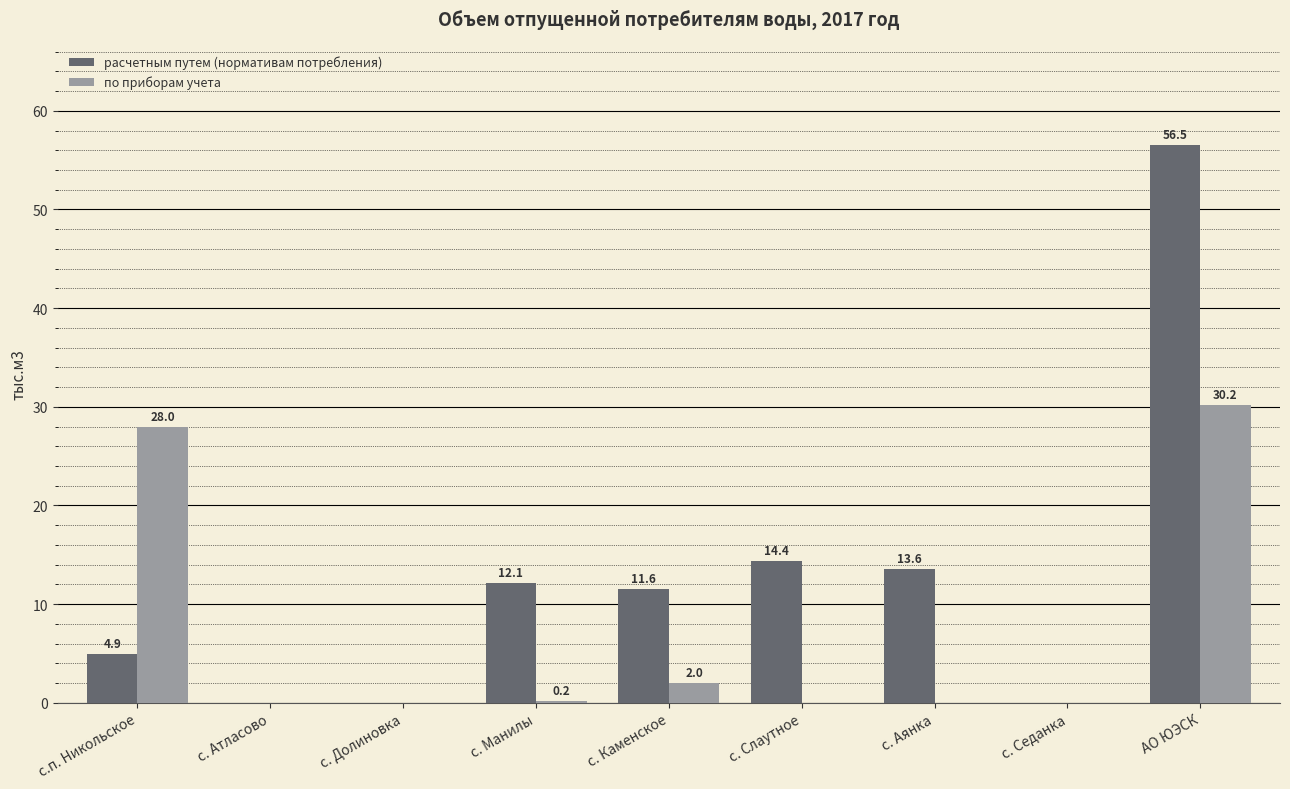

Does the chart contain stacked bars?

No